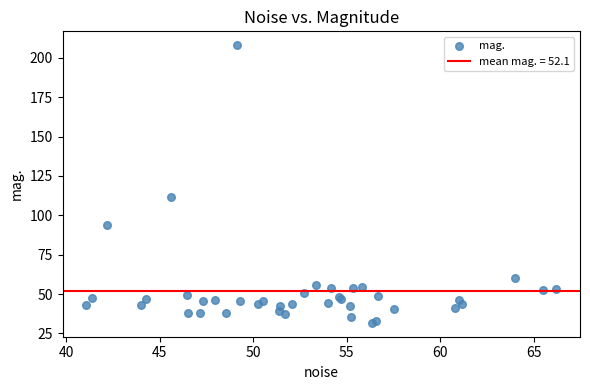

What Y value in the scatter plot is closest to 119?

111.8